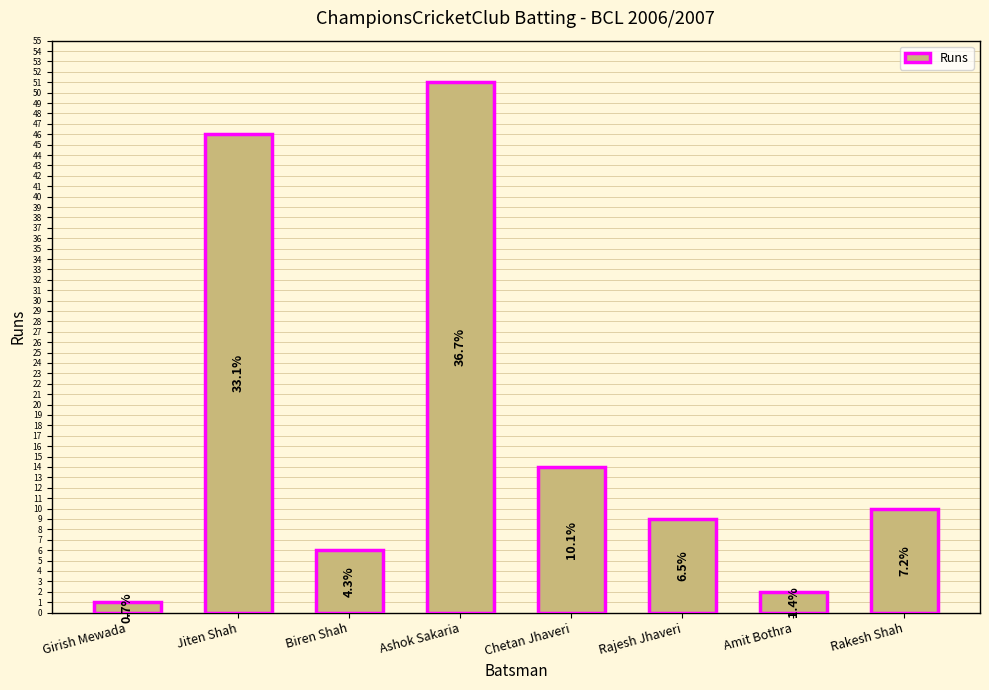

Reading left to right, transcribe all the data shown in this chart.

Girish Mewada=1	Jiten Shah=46	Biren Shah=6	Ashok Sakaria=51	Chetan Jhaveri=14	Rajesh Jhaveri=9	Amit Bothra=2	Rakesh Shah=10